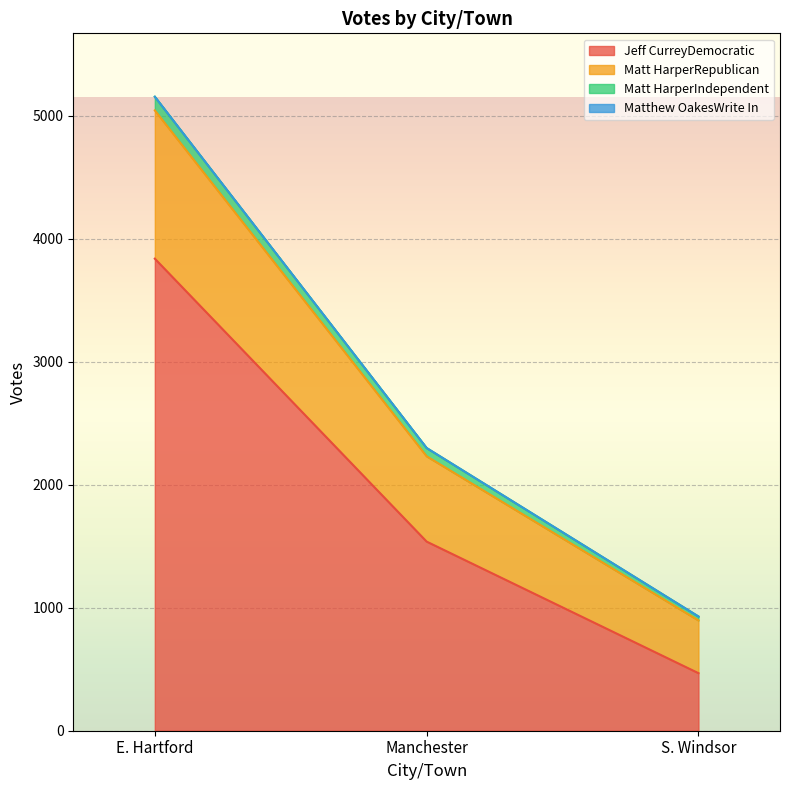

Which category has the lowest value in the Jeff CurreyDemocratic series?

S. Windsor